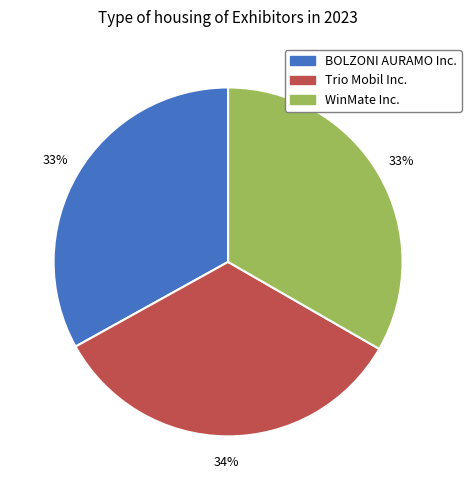

What is the ratio of the value at Trio Mobil Inc. to the value at BOLZONI AURAMO Inc.?

1.0